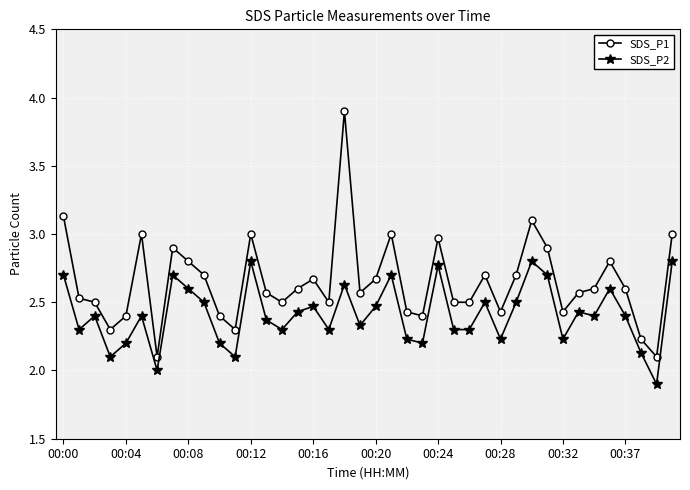

What is the greatest value displayed?

3.9